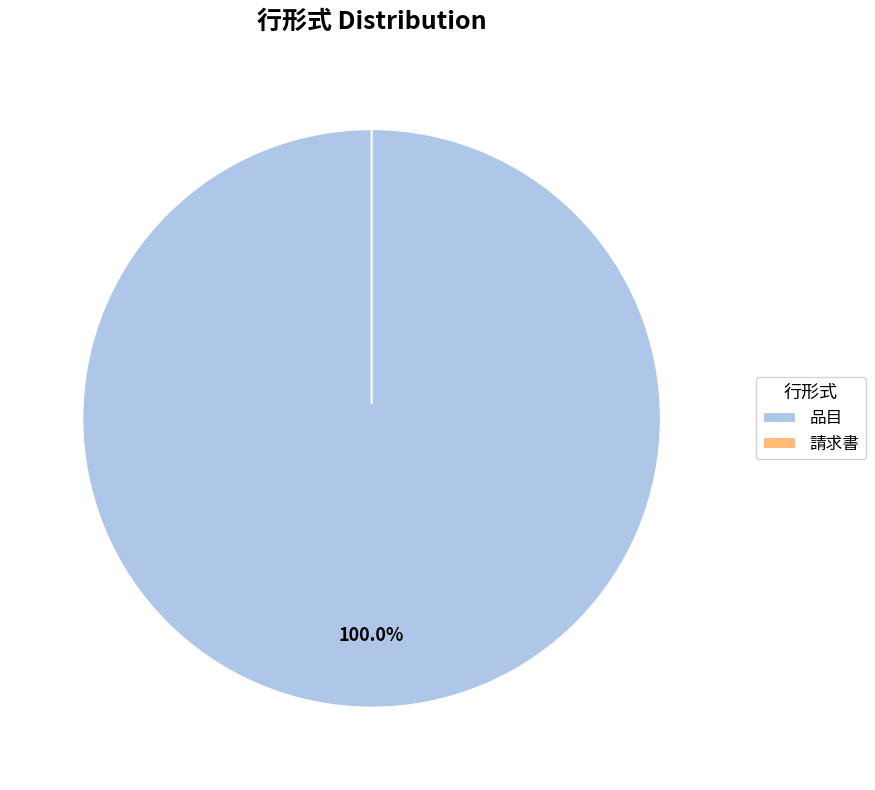

To the nearest percent, what is the combined percentage of 品目 and 請求書?

100%